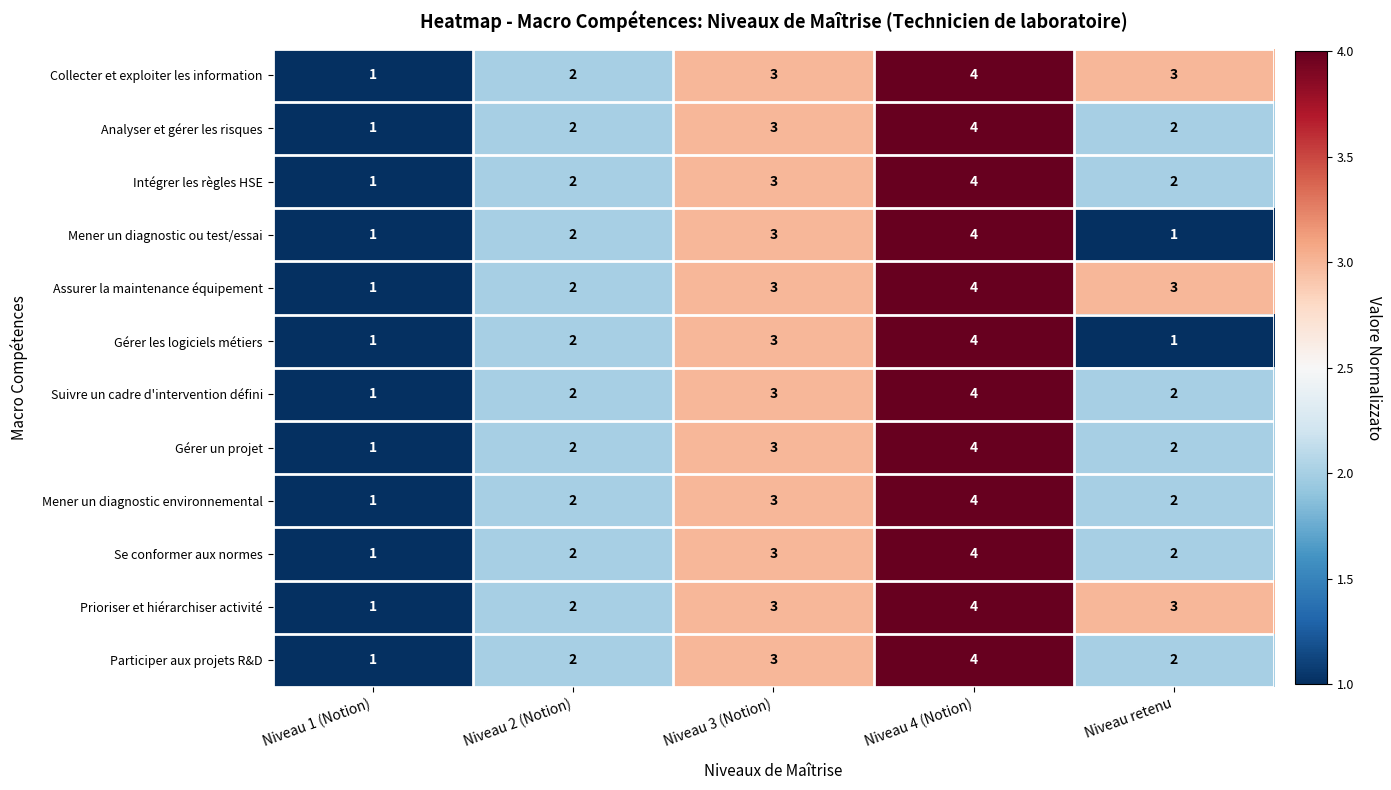

What is the total value across all series at Niveau 2 (Notion)?

24